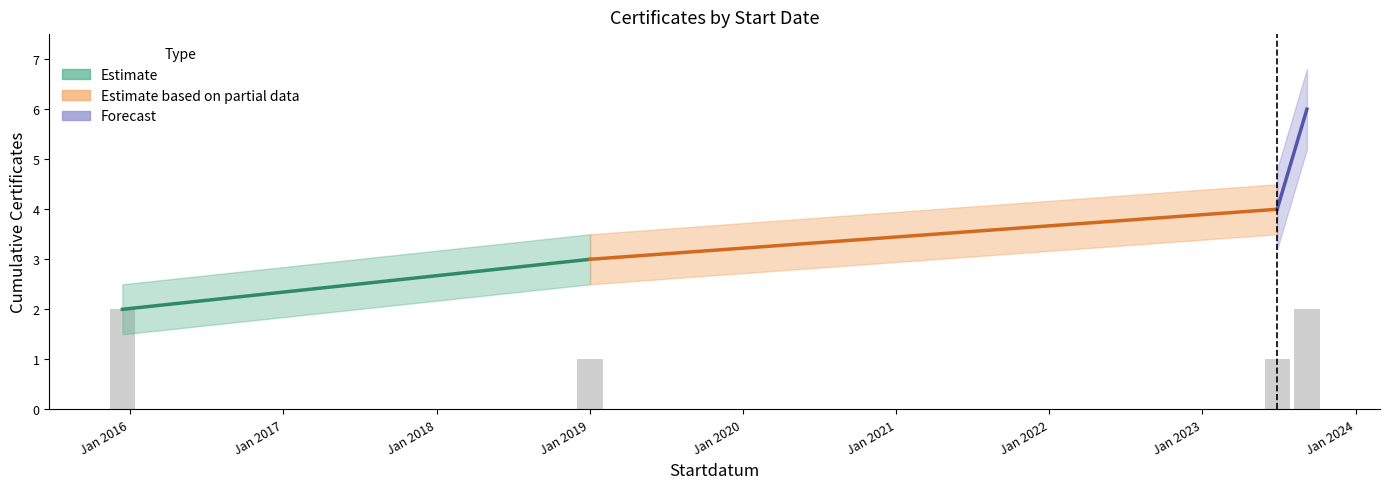

What is the value of the 4th bar from the left?

2